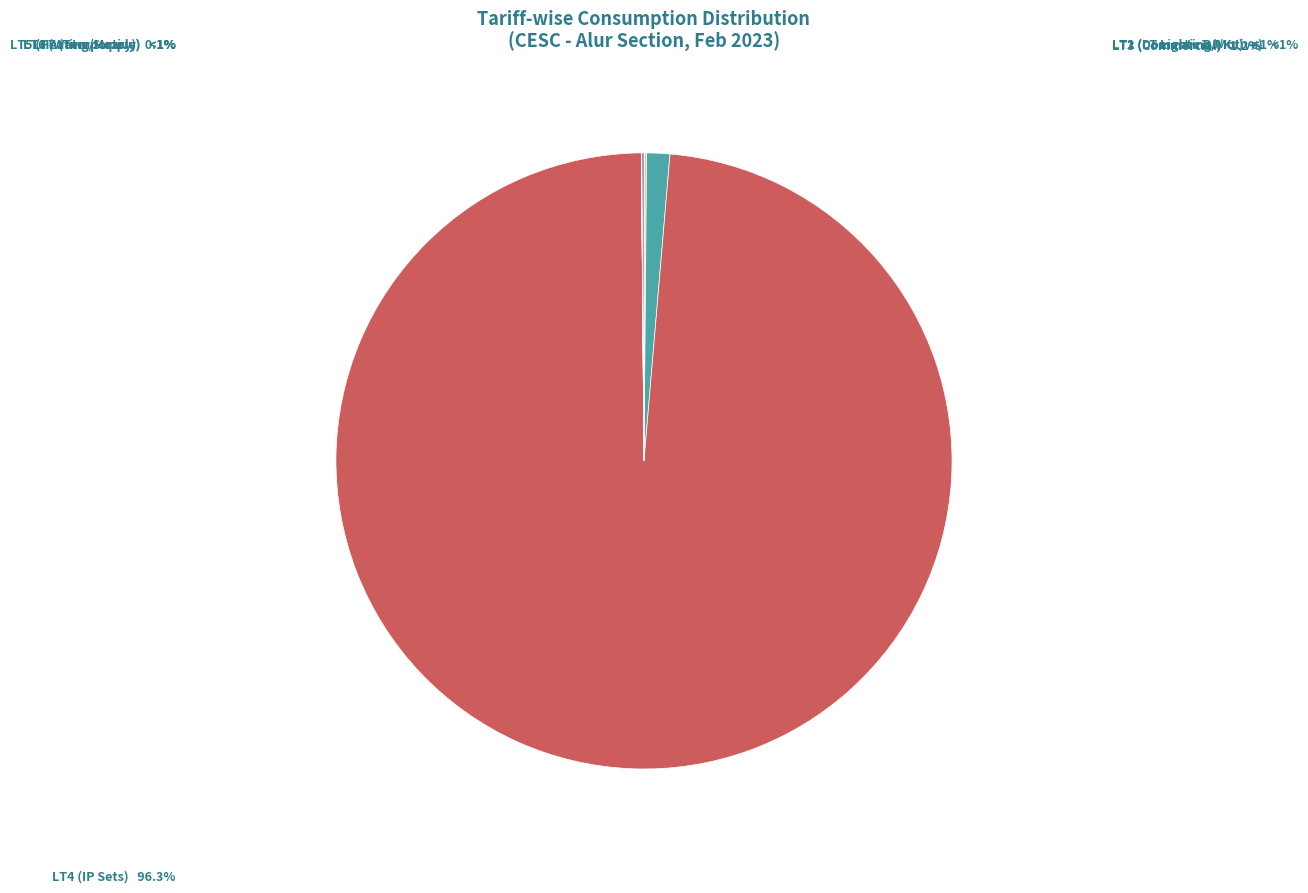

Does LT4 (IP Sets) account for over 50% of the chart?

Yes